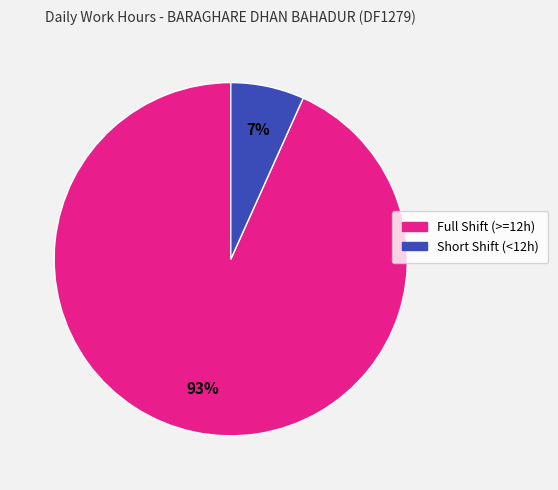

Does any single category account for the majority?

Yes